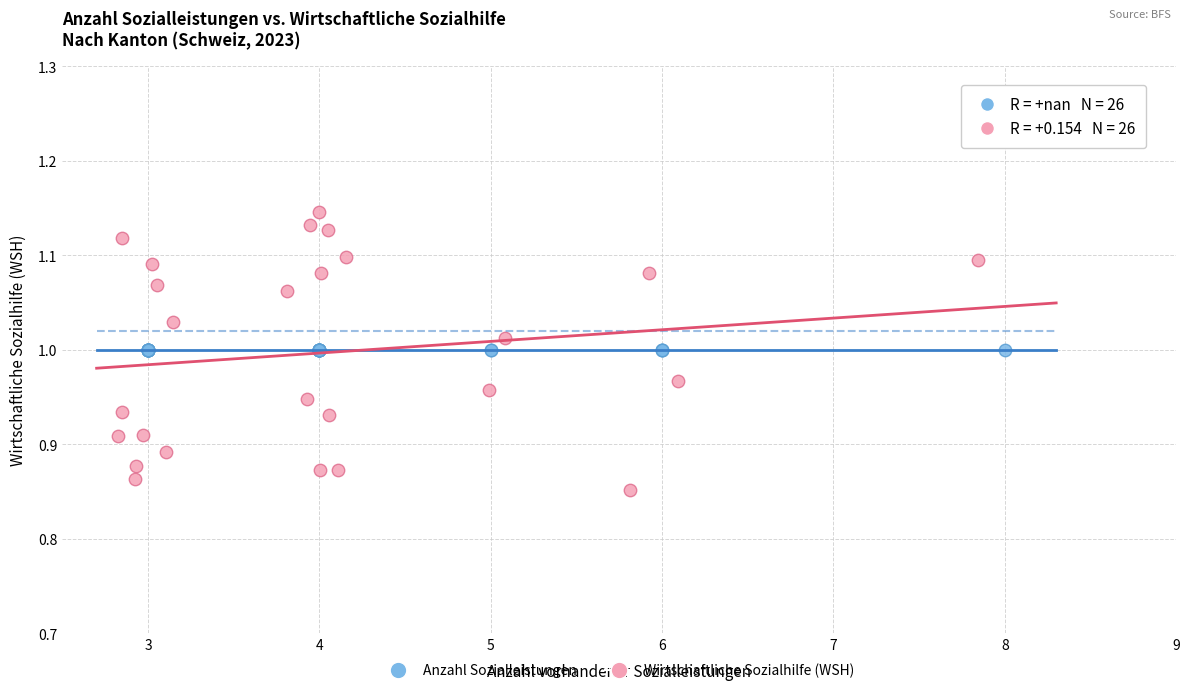

Which series reaches the minimum Y coordinate?

Wirtschaftliche Sozialhilfe (WSH)